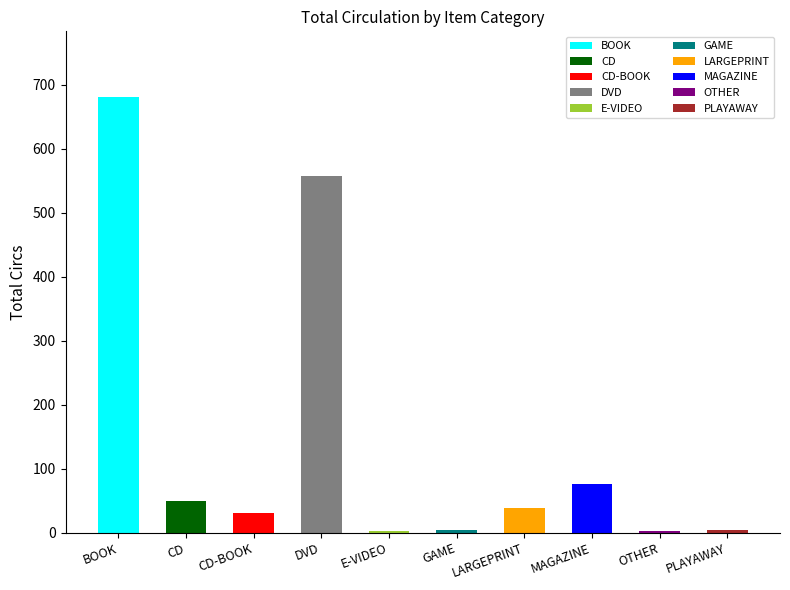

Approximately how many times larger is the value at CD-BOOK compared to CD?

0.6